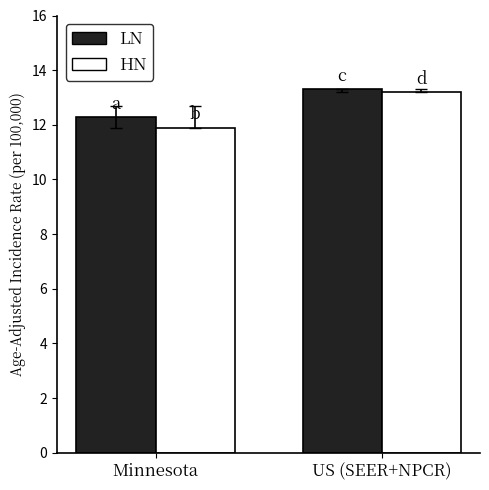

Reading left to right, what are all the values shown in this chart?

LN: 12.3	13.3
HN: 11.9	13.2